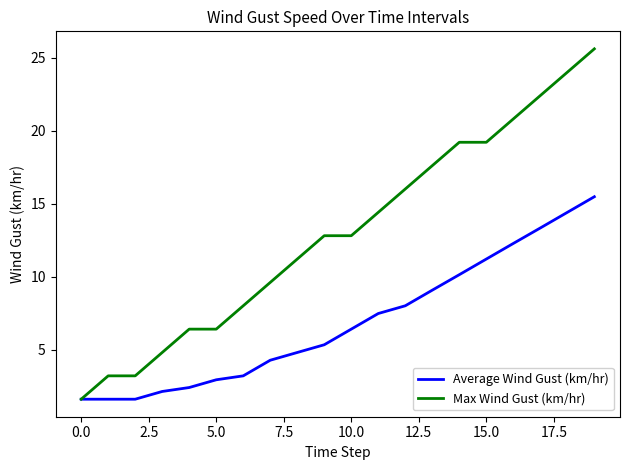

List the series in order of their peak value, lowest first.

Average Wind Gust (km/hr), Max Wind Gust (km/hr)